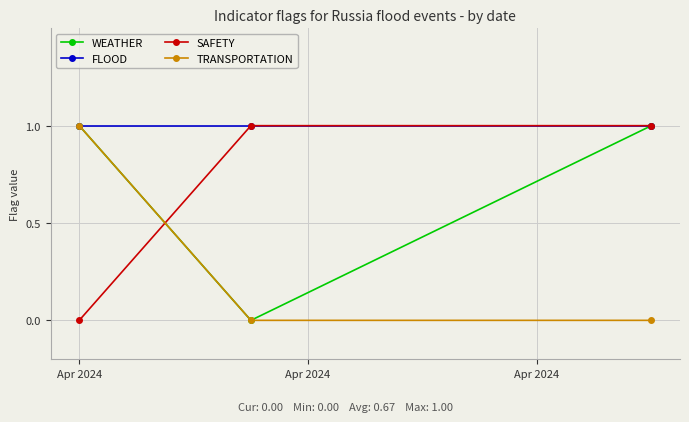

How many categories are shown in the chart?

3